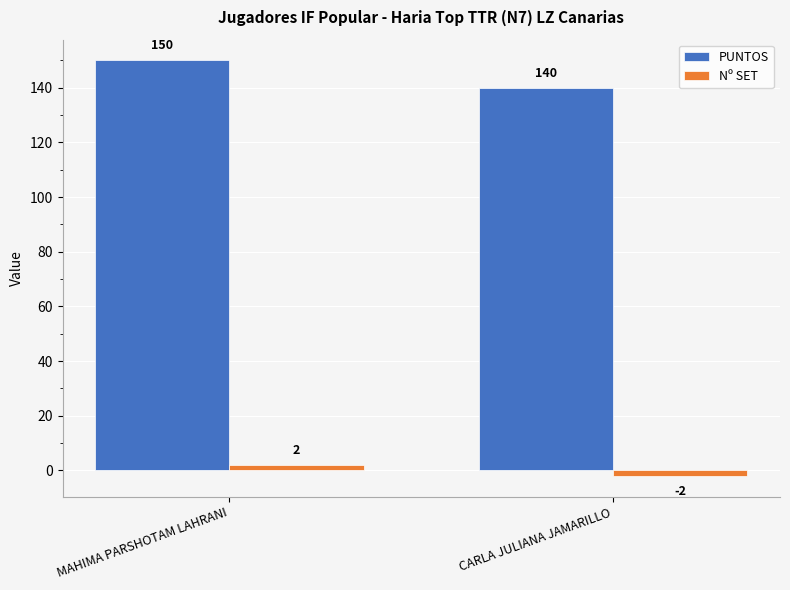

Count the number of categories in the chart.

2